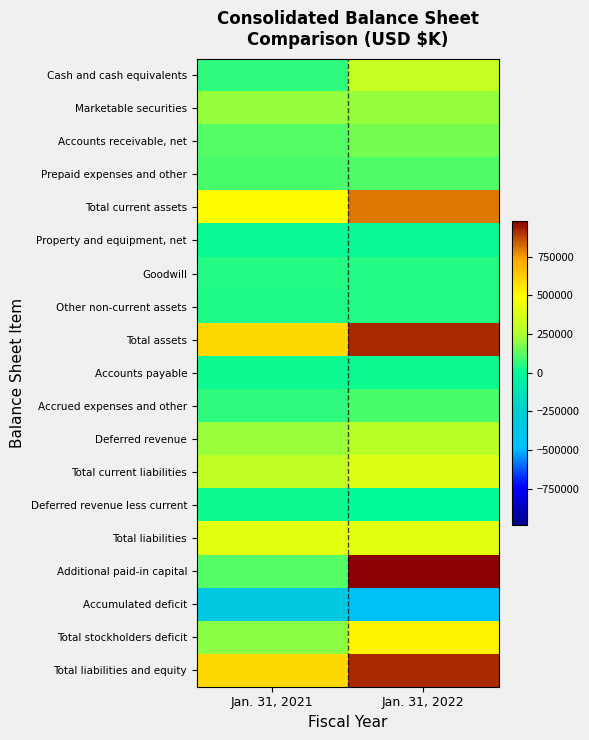

List the series in order of their peak value, lowest first.

Accumulated deficit, Property and equipment, net, Accounts payable, Deferred revenue less current, Other non-current assets, Goodwill, Accrued expenses and other, Prepaid expenses and other, Accounts receivable, net, Marketable securities, Deferred revenue, Cash and cash equivalents, Total current liabilities, Total liabilities, Total stockholders deficit, Total current assets, Total assets, Total liabilities and equity, Additional paid-in capital